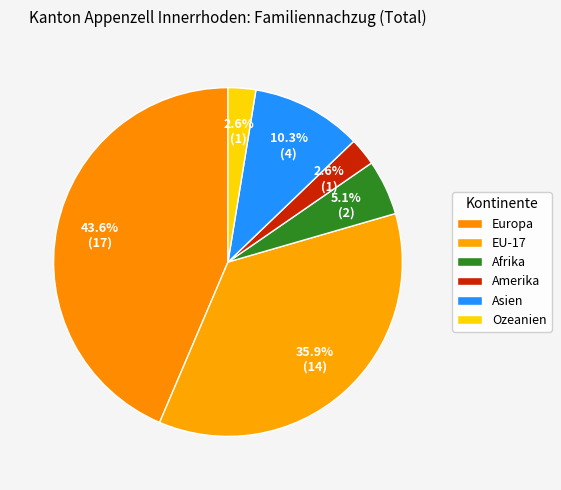

Which category has the smallest portion of the pie?

Amerika